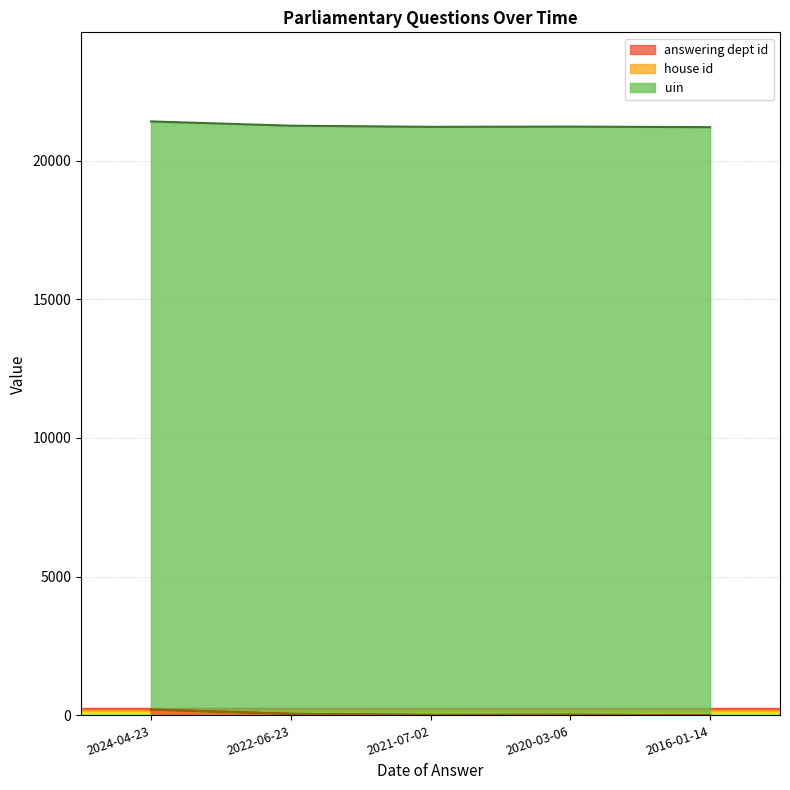

True or false: house id has a value of 2 at 2016-01-14.

False